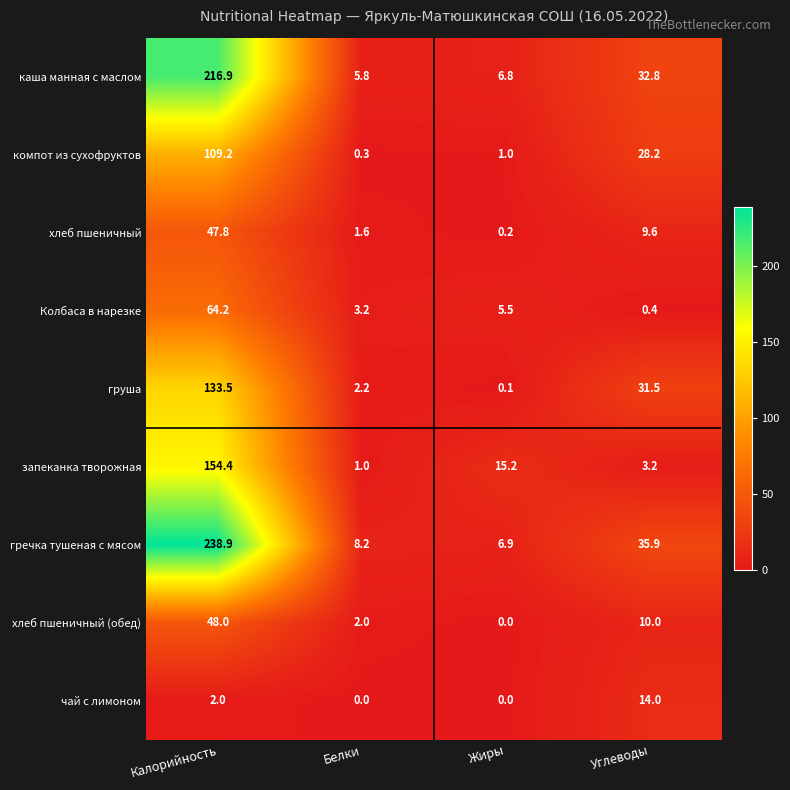

What is the sum of all хлеб пшеничный values?

59.2